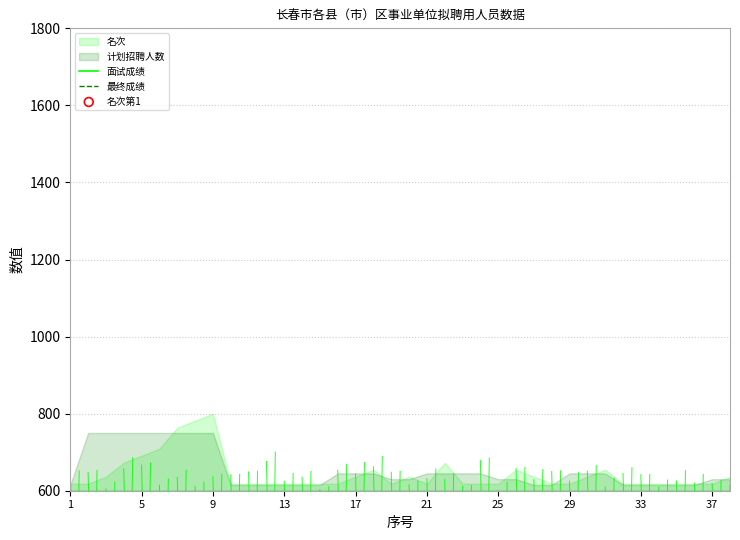

Which series has the largest Y range (max minus min)?

面试成绩